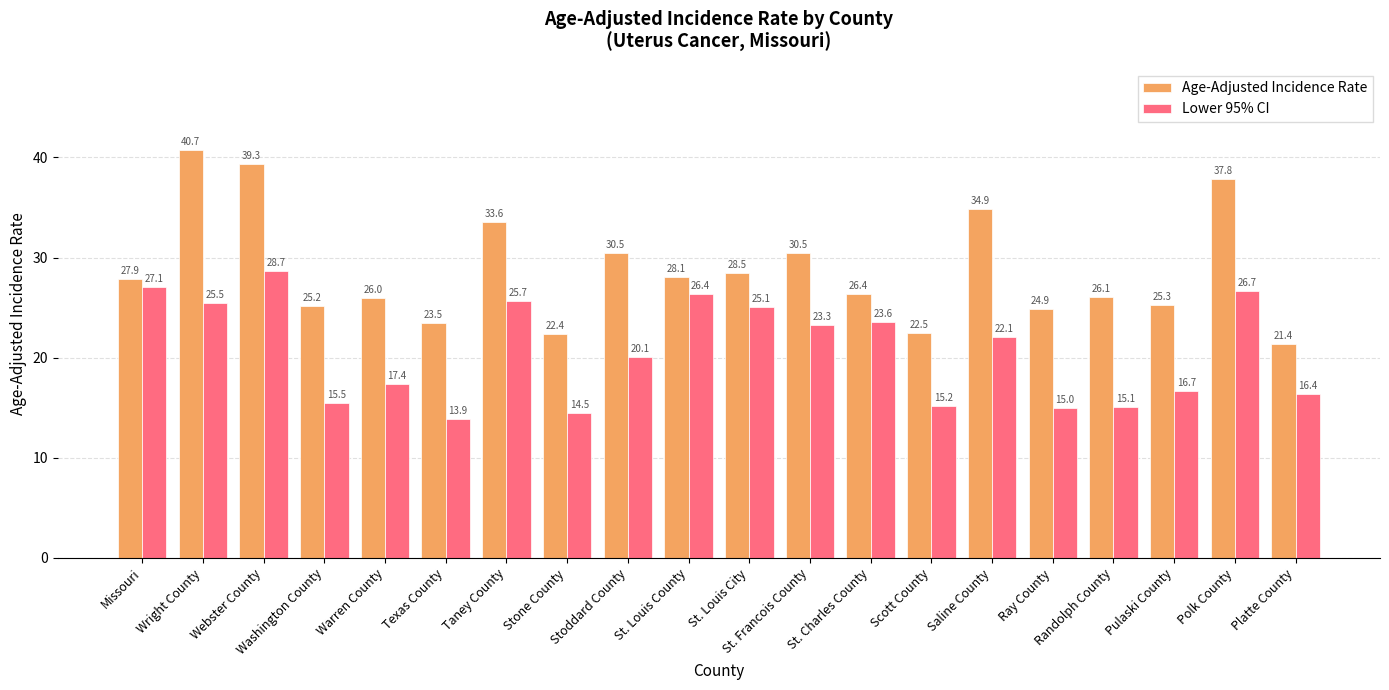

What is the label of the 9th bar from the right?

St. Francois County